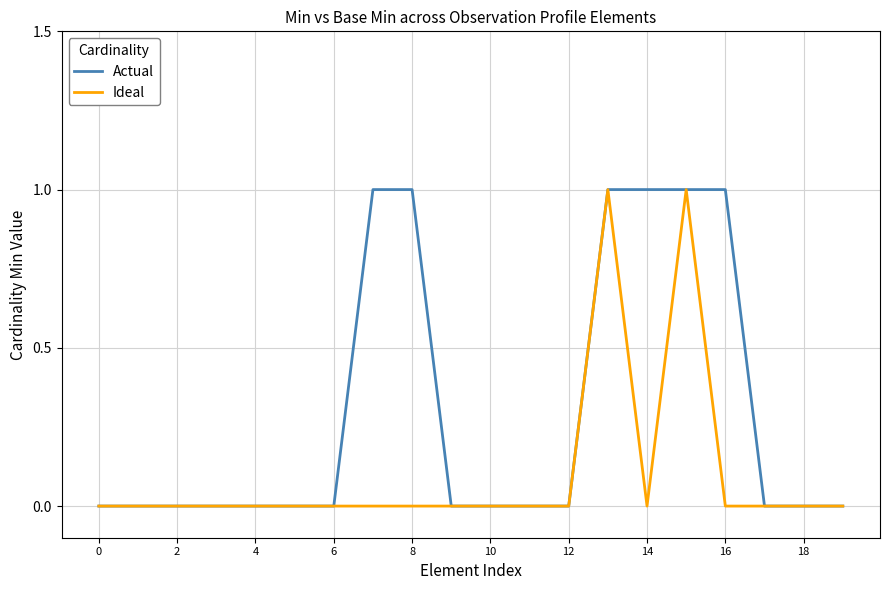

Count the number of data series in this chart.

2